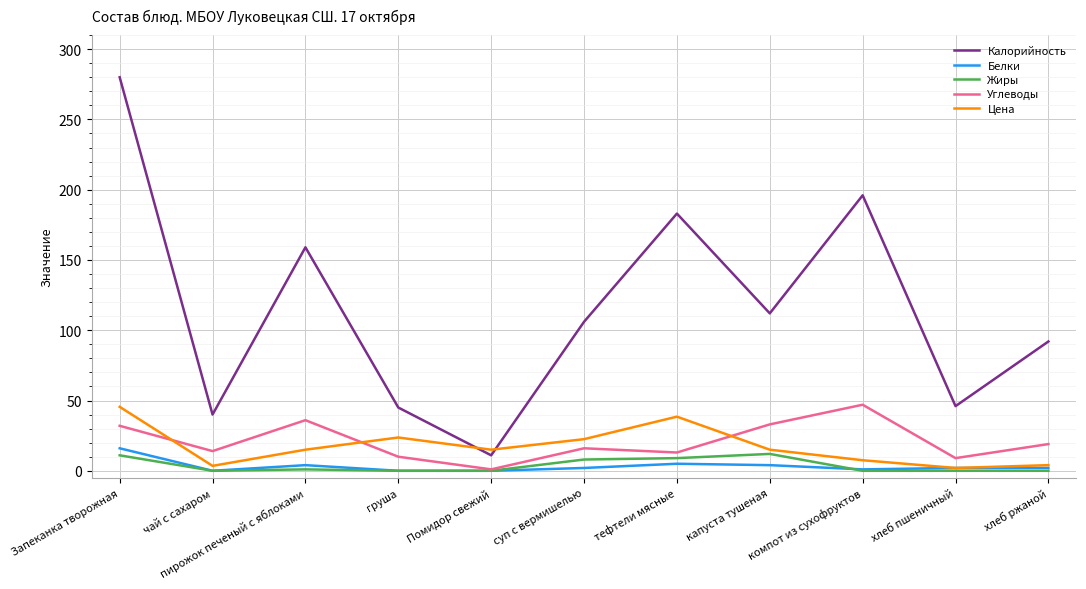

How many lines are shown in the chart?

5